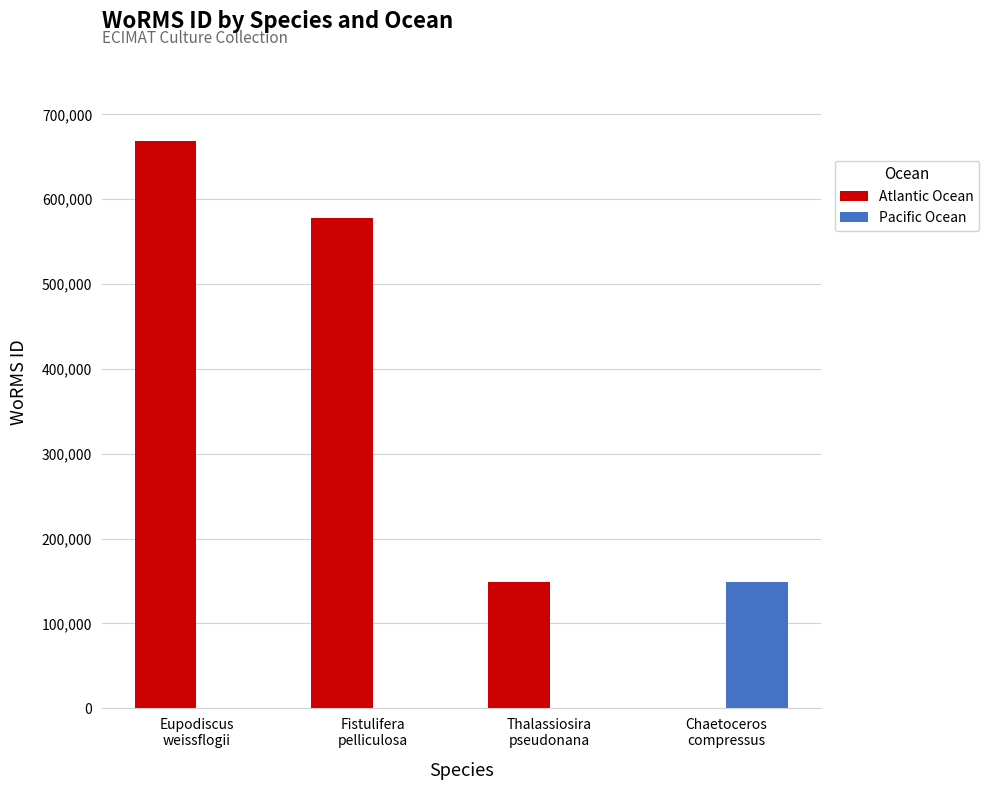

Reading left to right, what are all the values shown in this chart?

Atlantic Ocean: Eupodiscus
weissflogii=668848	Fistulifera
pelliculosa=577521	Thalassiosira
pseudonana=148934	Chaetoceros
compressus=0
Pacific Ocean: Eupodiscus
weissflogii=0	Fistulifera
pelliculosa=0	Thalassiosira
pseudonana=0	Chaetoceros
compressus=149129